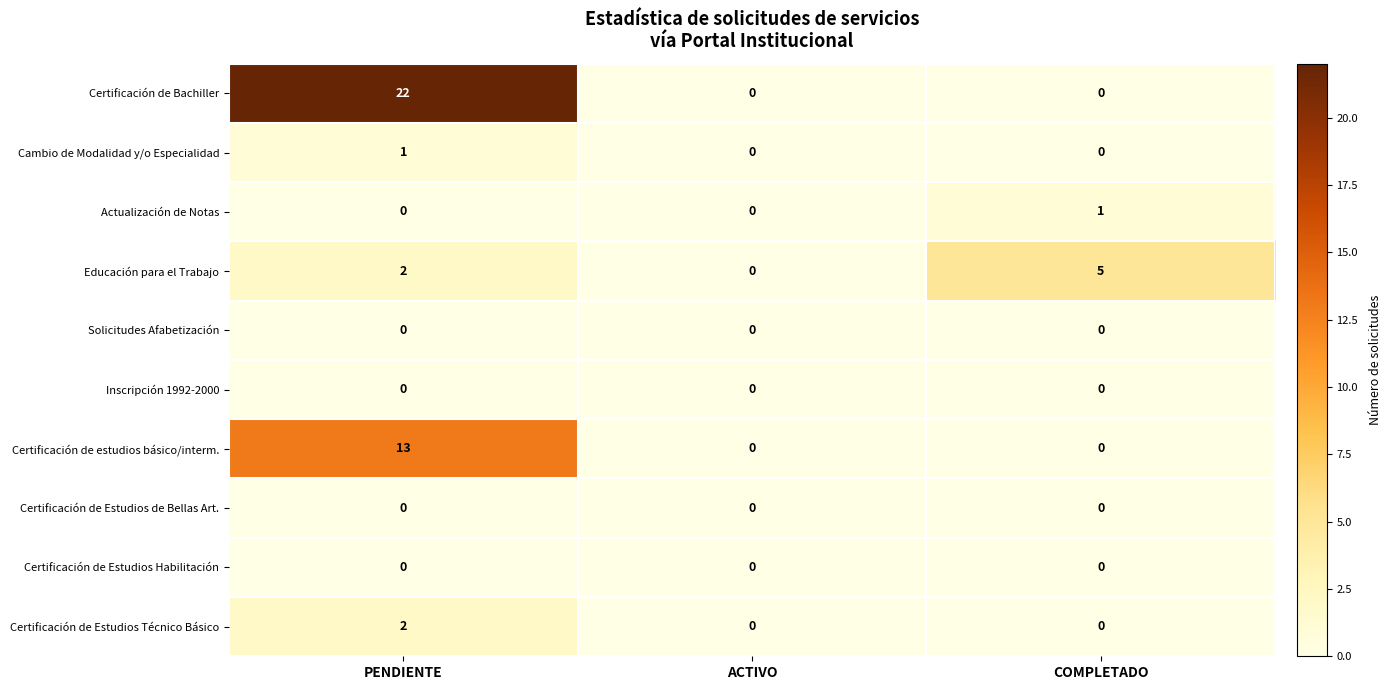

At which label does Educación para el Trabajo reach its peak?

COMPLETADO